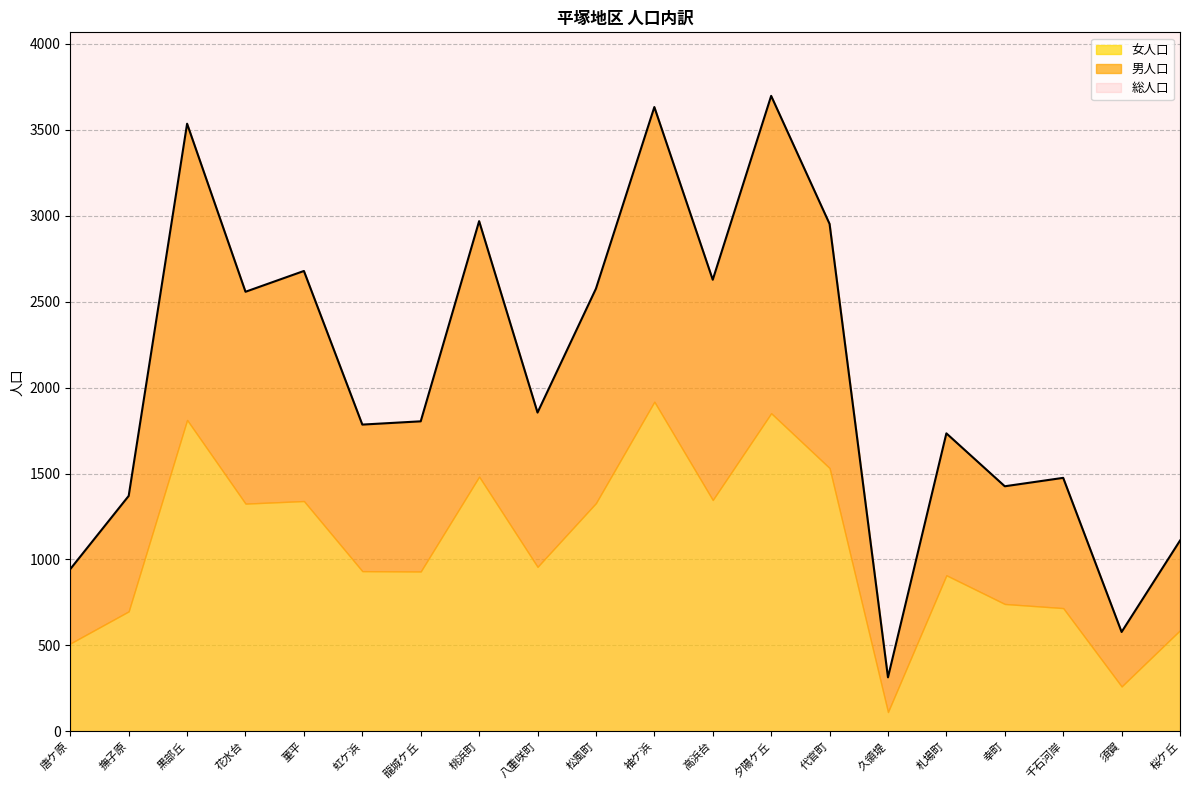

Reading left to right, extract all data points from this chart.

総人口: 唐ケ原=944	撫子原=1370	黒部丘=3536	花水台=2558	菫平=2679	虹ケ浜=1785	龍城ケ丘=1804	桃浜町=2969	八重咲町=1855	松風町=2576	袖ケ浜=3633	高浜台=2628	夕陽ケ丘=3698	代官町=2953	久領堤=314	札場町=1734	幸町=1426	千石河岸=1475	須賀=578	桜ケ丘=1110
男人口: 唐ケ原=433	撫子原=672	黒部丘=1724	花水台=1233	菫平=1339	虹ケ浜=853	龍城ケ丘=874	桃浜町=1487	八重咲町=898	松風町=1248	袖ケ浜=1715	高浜台=1282	夕陽ケ丘=1847	代官町=1421	久領堤=202	札場町=826	幸町=685	千石河岸=758	須賀=317	桜ケ丘=522
女人口: 唐ケ原=511	撫子原=698	黒部丘=1812	花水台=1325	菫平=1340	虹ケ浜=932	龍城ケ丘=930	桃浜町=1482	八重咲町=957	松風町=1328	袖ケ浜=1918	高浜台=1346	夕陽ケ丘=1851	代官町=1532	久領堤=112	札場町=908	幸町=741	千石河岸=717	須賀=261	桜ケ丘=588